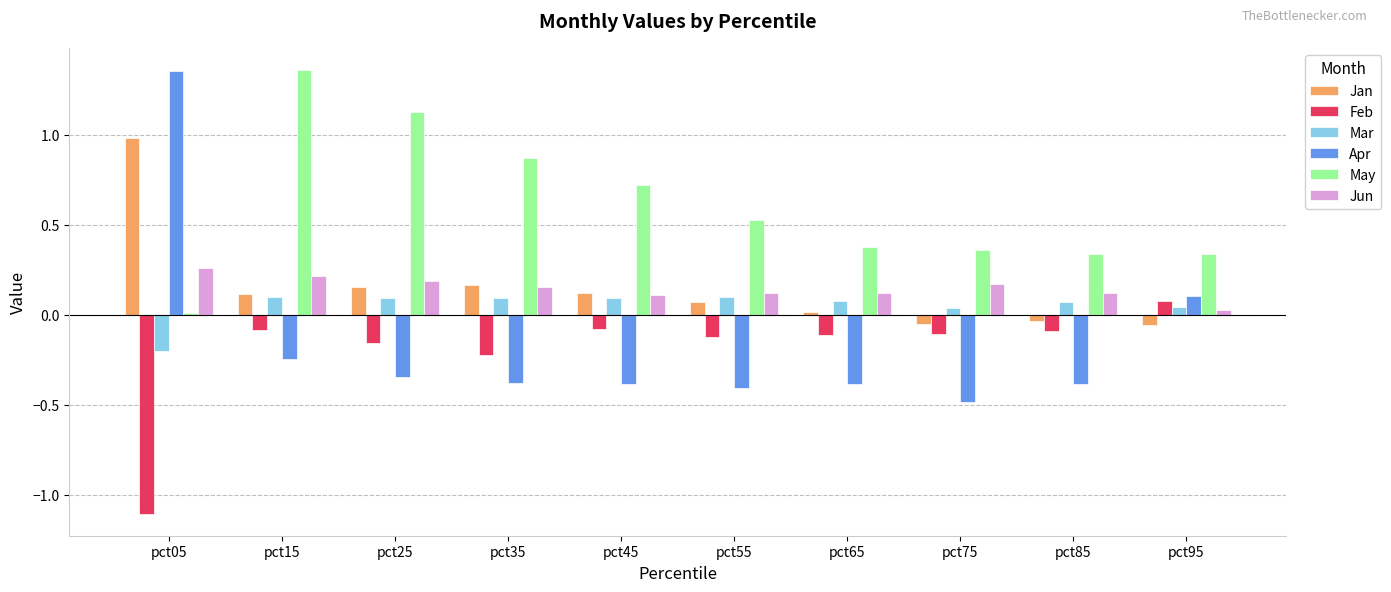

Where is Apr nearest to the value 0?

pct95